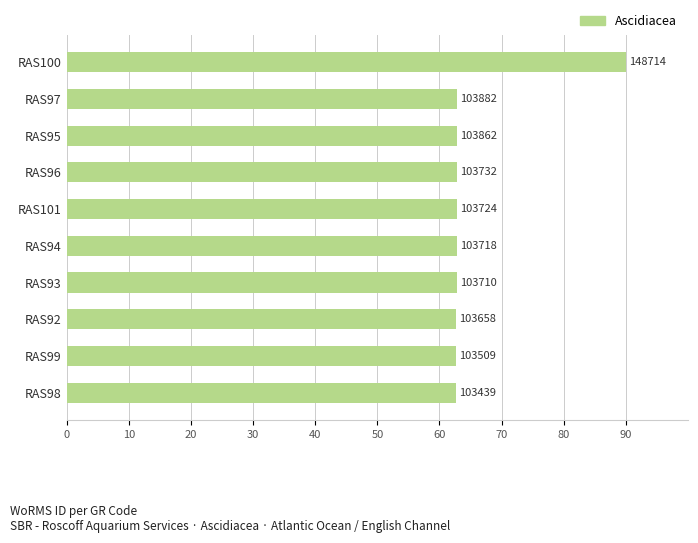

How many bars are there in total?

10